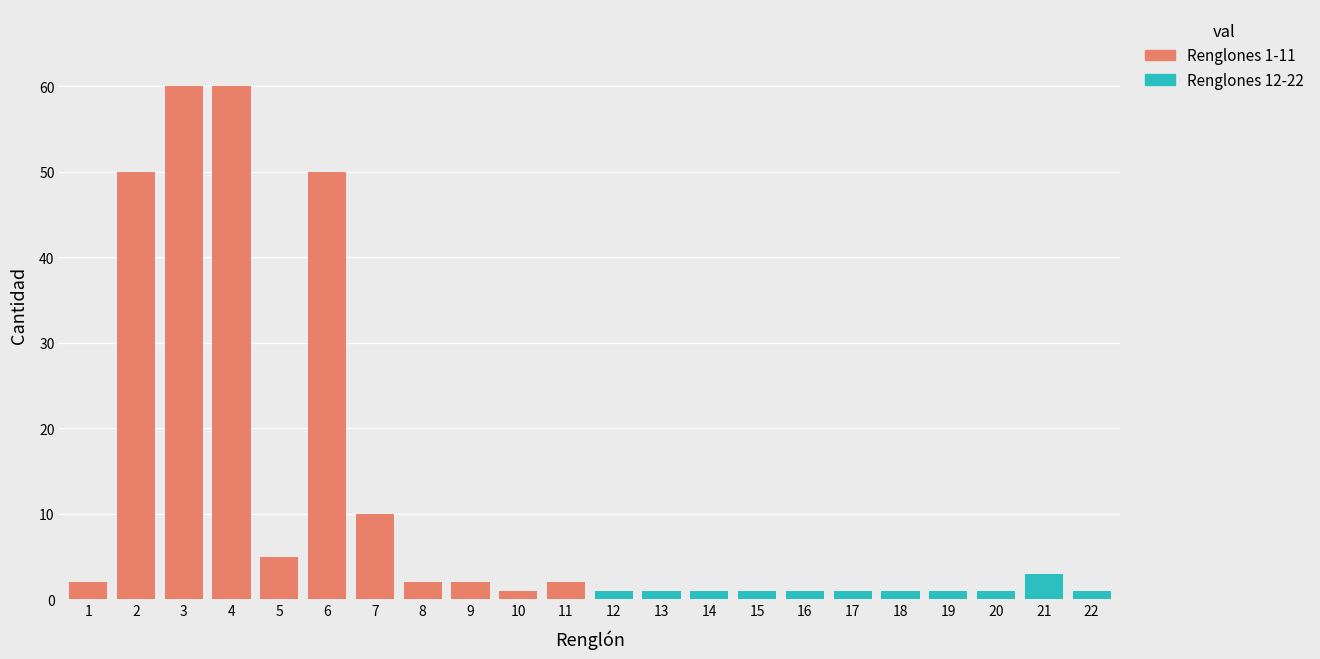

List the labels in order of Renglones 1-11 value, largest first.

3, 4, 2, 6, 7, 5, 1, 8, 9, 11, 10